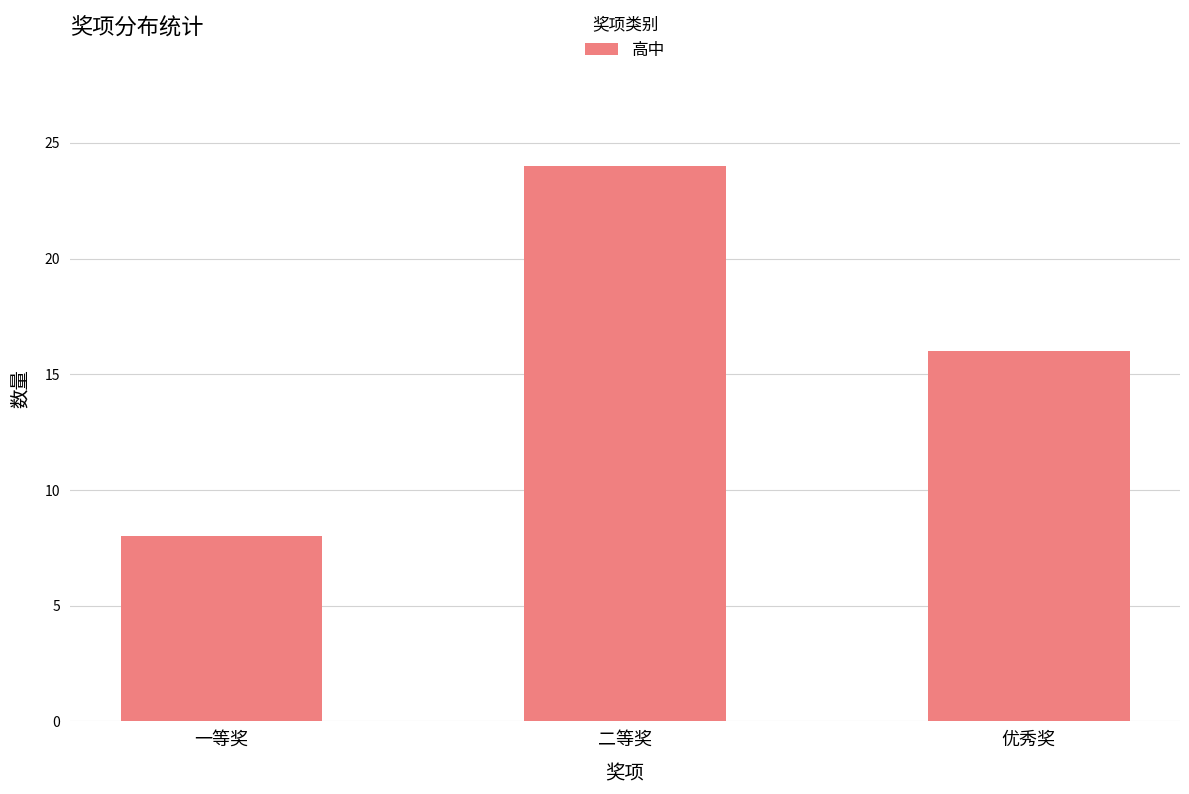

Between 二等奖 and 一等奖, which is larger?

二等奖